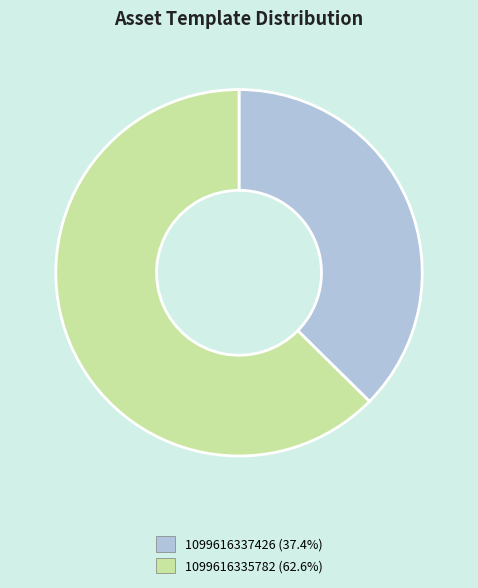

What is the majority slice?

1099616335782